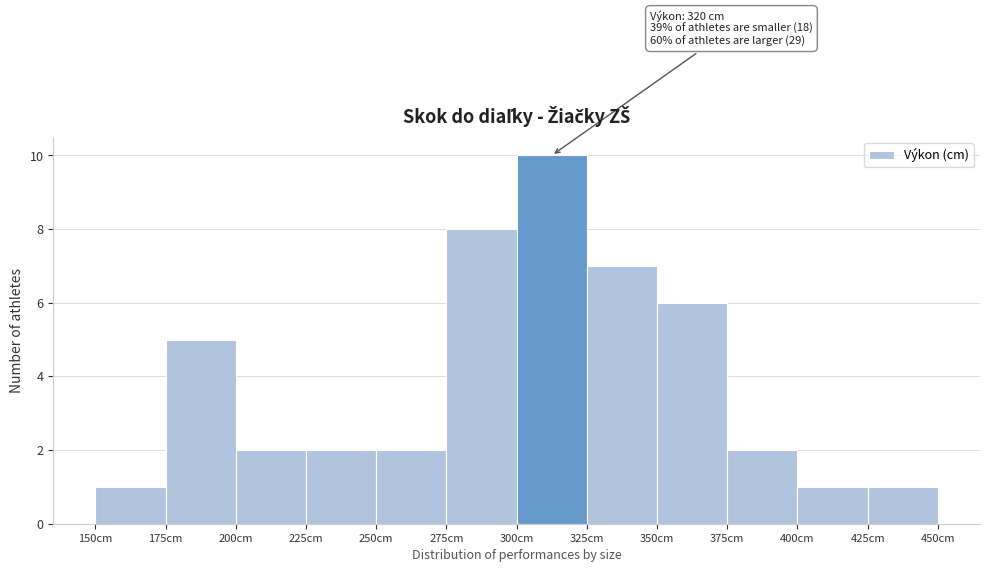

Over which range of the x-axis is the bar tallest?

300 to 325